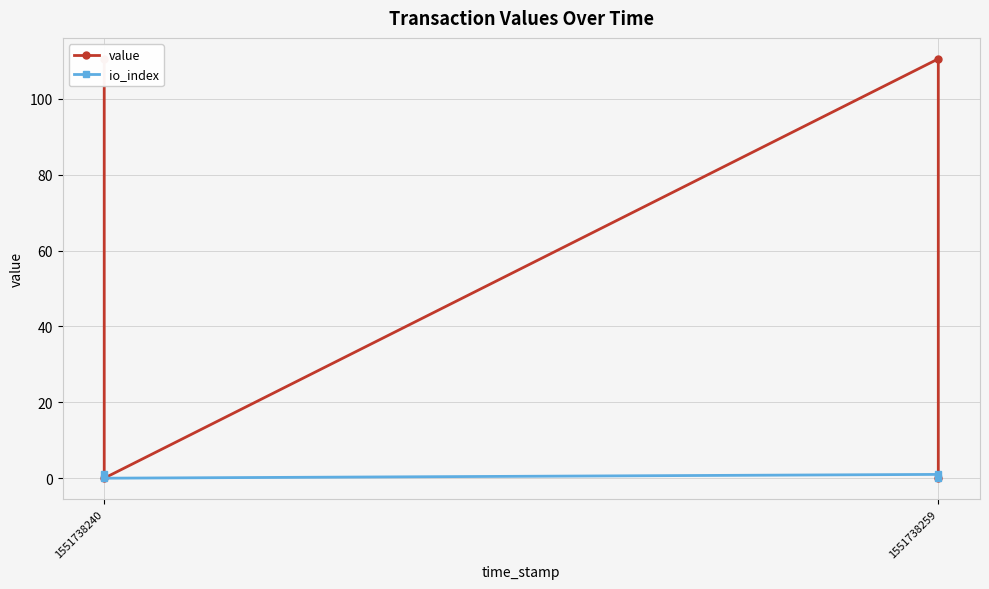

How many interior local peaks does the value series have?

1